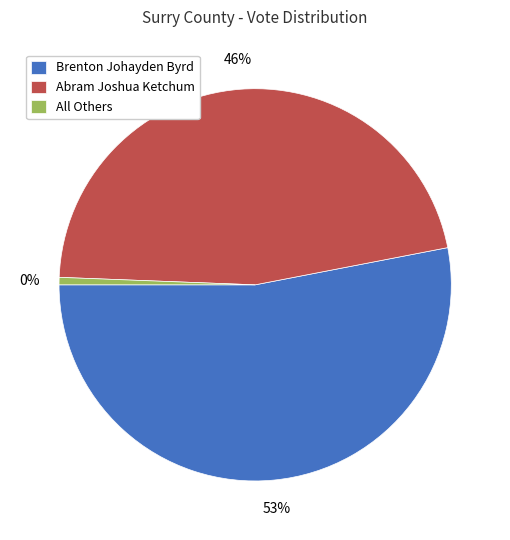

What portion of the pie excludes Brenton Johayden Byrd?

47.0%